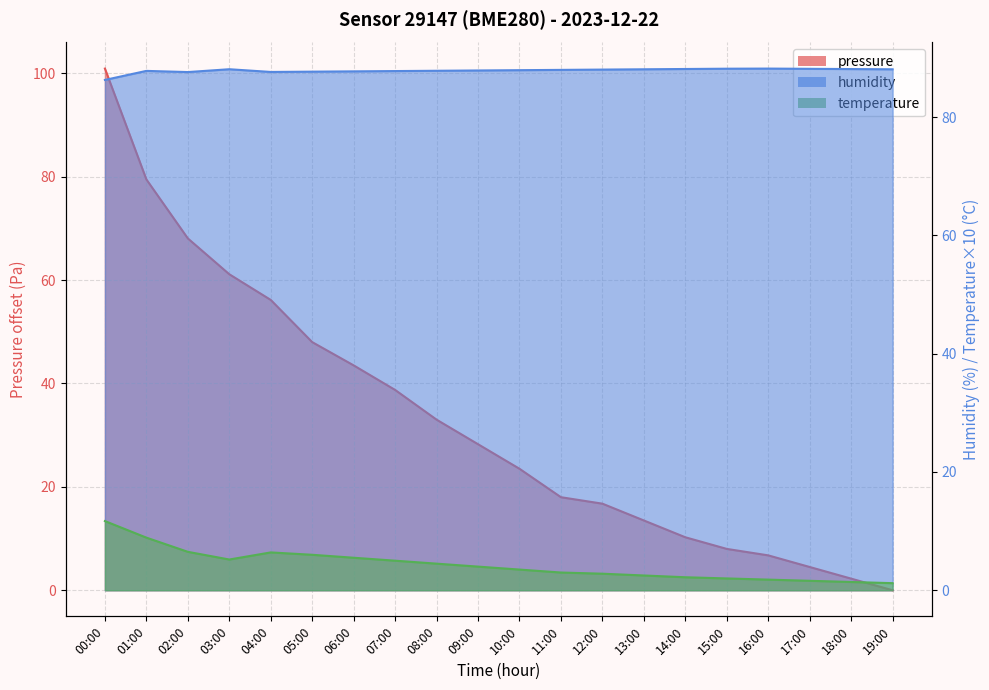

Where do humidity and pressure first cross each other?

00:00 and 01:00